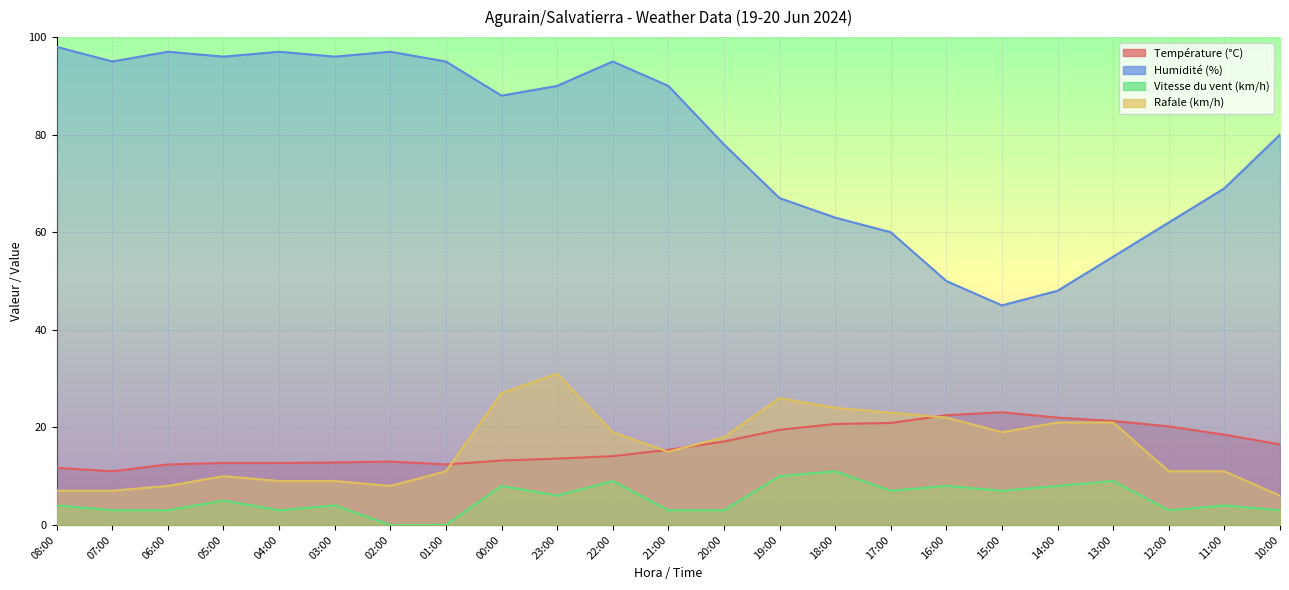

Which has a higher value, 18:00 or 15:00?

15:00